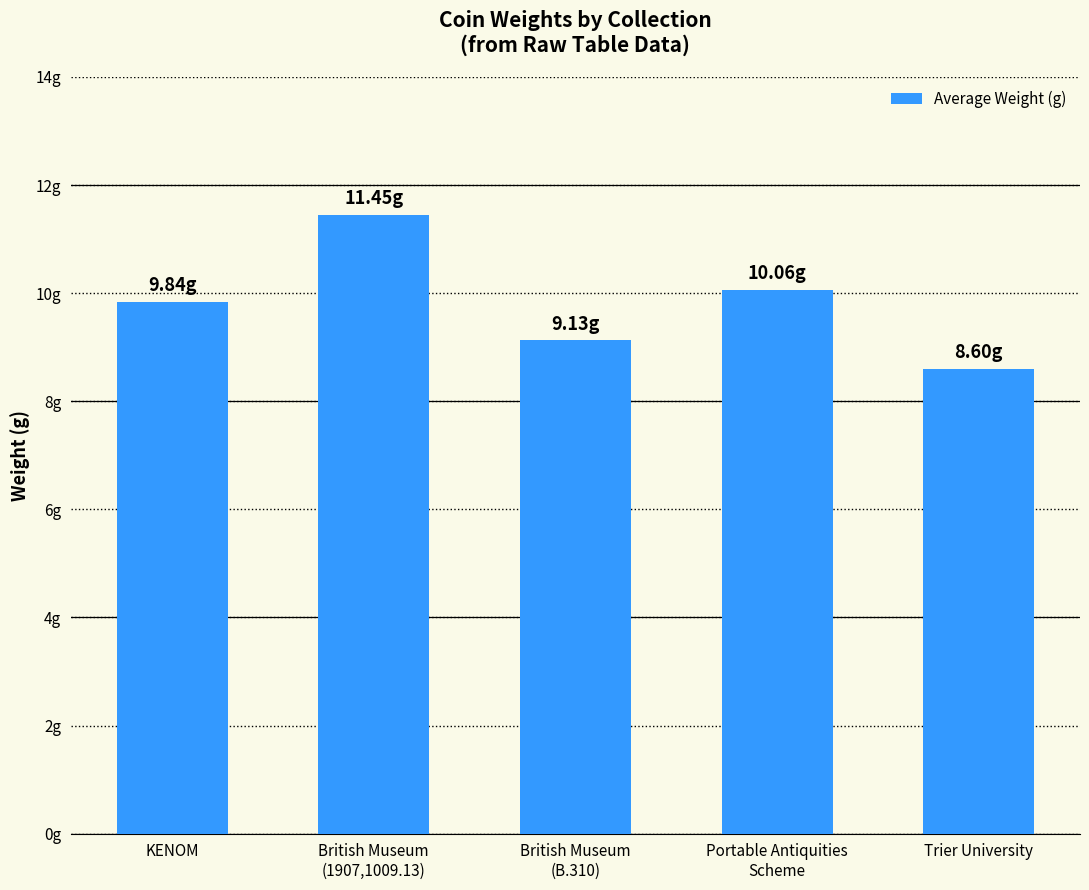

Are the bars horizontal?

No